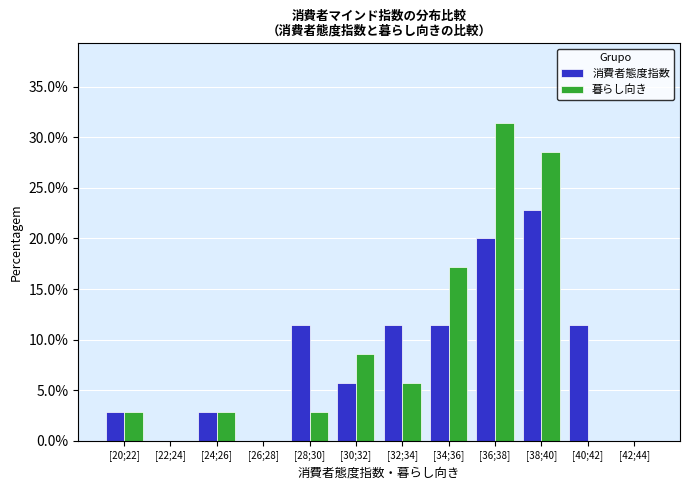

Reading left to right, list all the values displayed in this chart.

消費者態度指数: [20;22]=2.9	[22;24]=0.0	[24;26]=2.9	[26;28]=0.0	[28;30]=11.4	[30;32]=5.7	[32;34]=11.4	[34;36]=11.4	[36;38]=20.0	[38;40]=22.9	[40;42]=11.4	[42;44]=0.0
暮らし向き: [20;22]=2.9	[22;24]=0.0	[24;26]=2.9	[26;28]=0.0	[28;30]=2.9	[30;32]=8.6	[32;34]=5.7	[34;36]=17.1	[36;38]=31.4	[38;40]=28.6	[40;42]=0.0	[42;44]=0.0